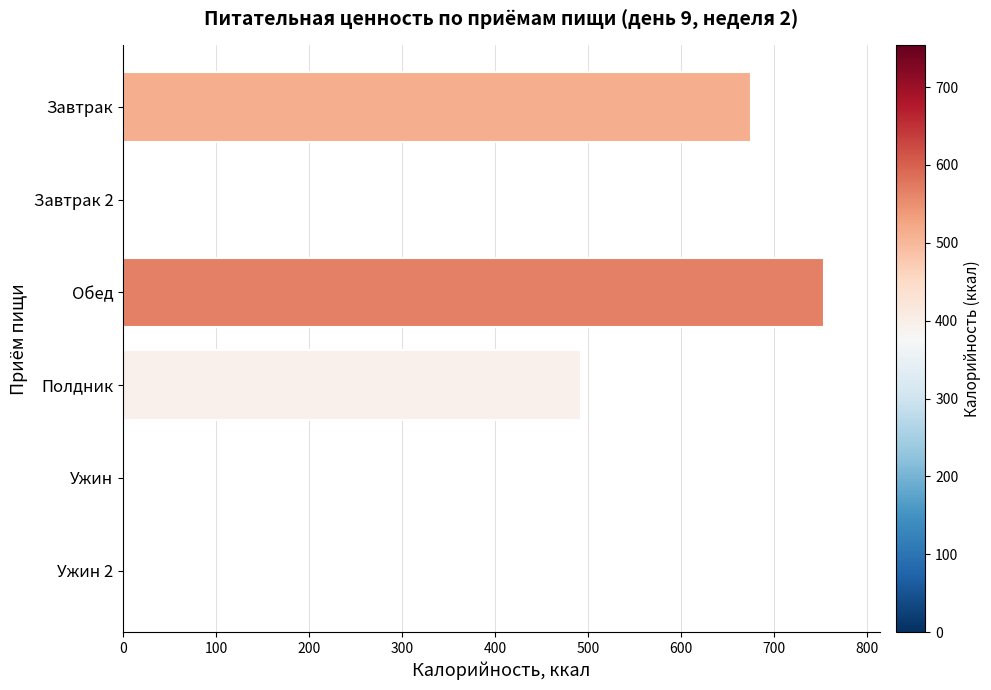

What is the sum of all values?

1919.7